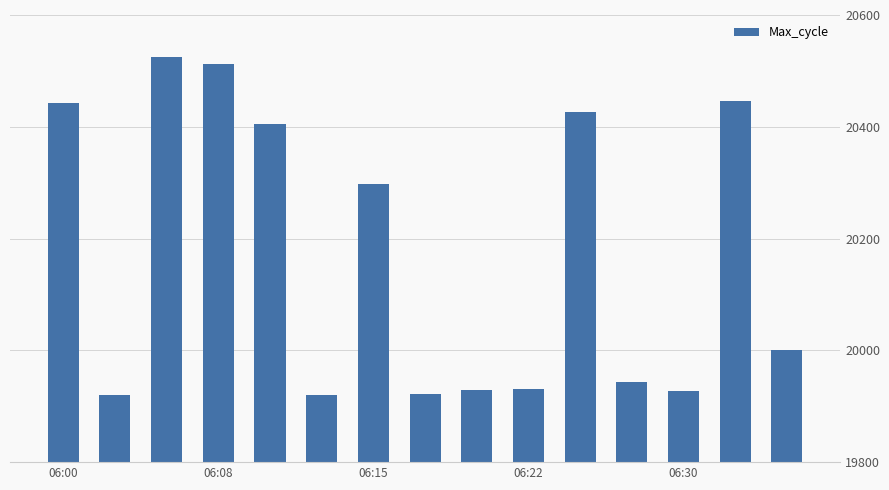

What is the value of the 3rd bar from the left?

20524